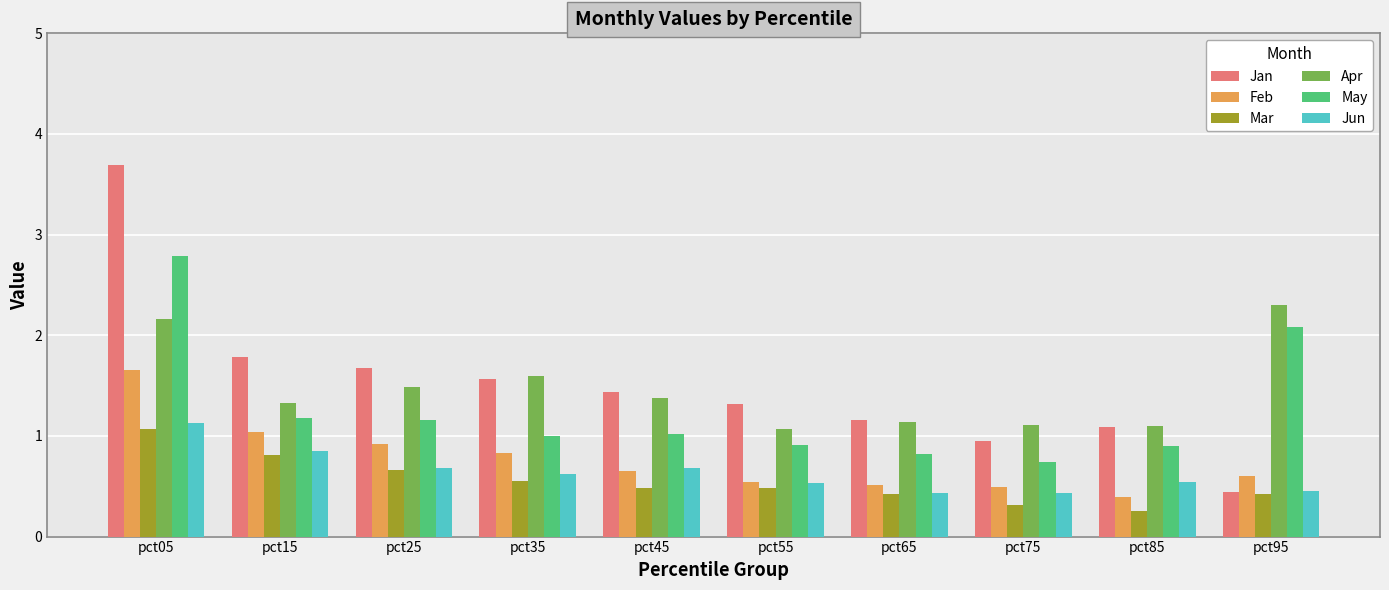

Which series has the widest spread of values?

Jan